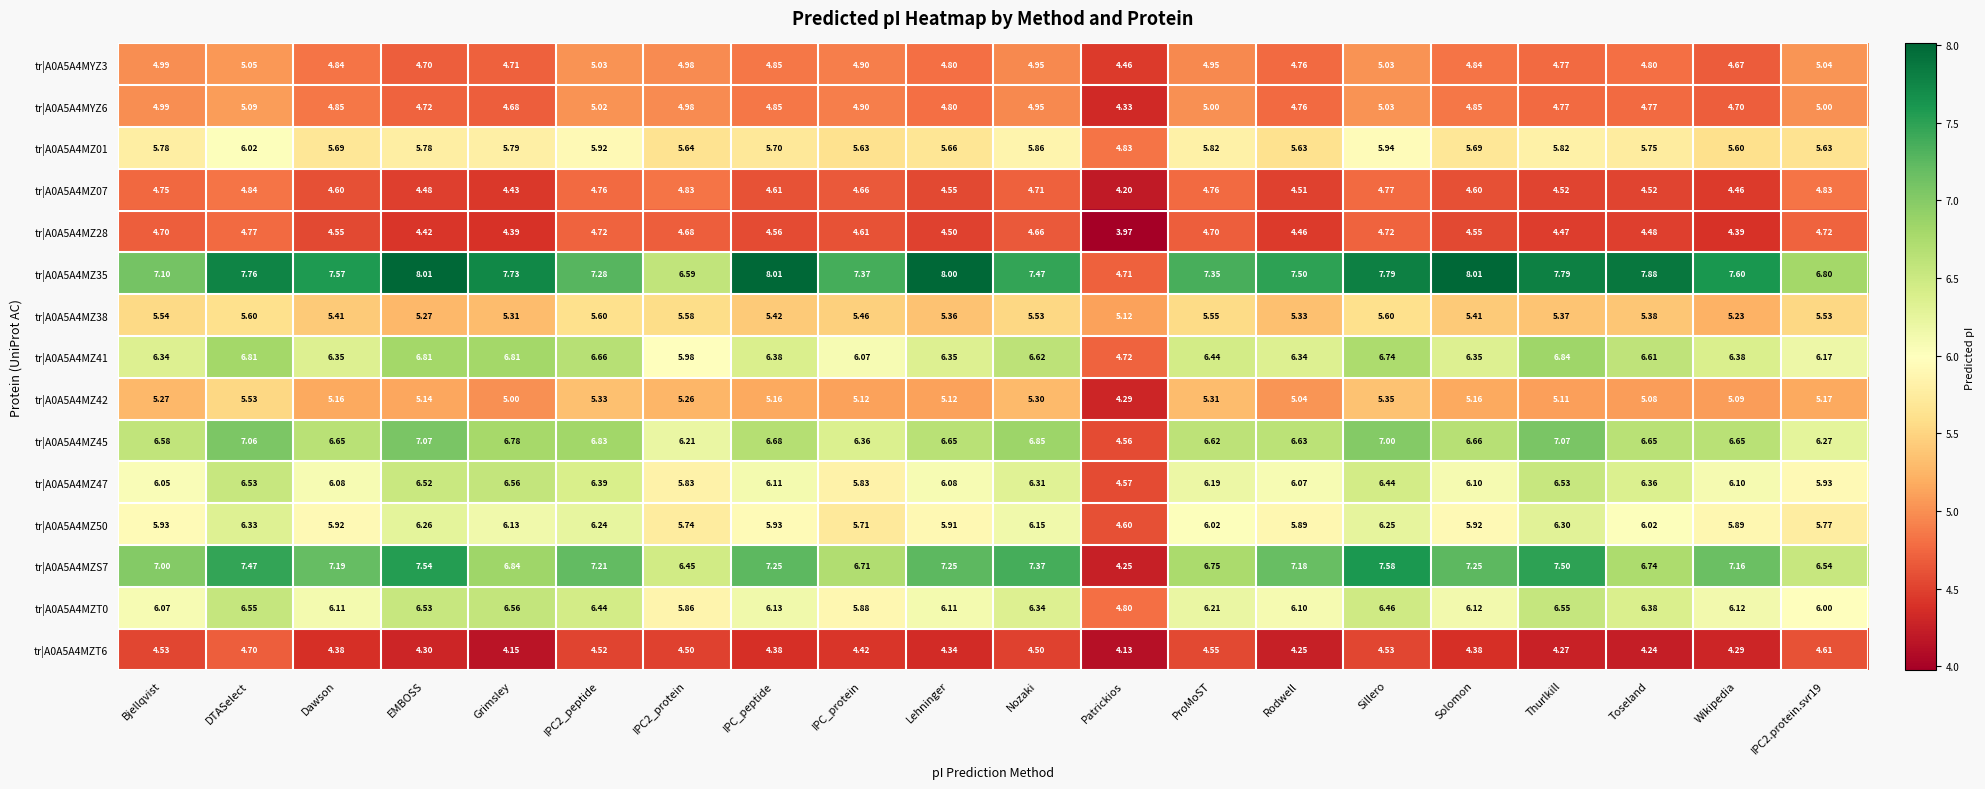

Which category has the lowest value across all series?

Patrickios